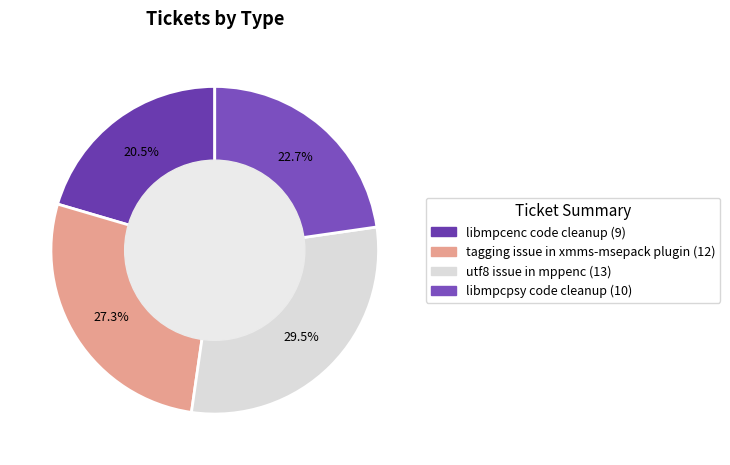

What percentage do libmpcpsy code cleanup and tagging issue in xmms-msepack plugin together represent?

50.0%